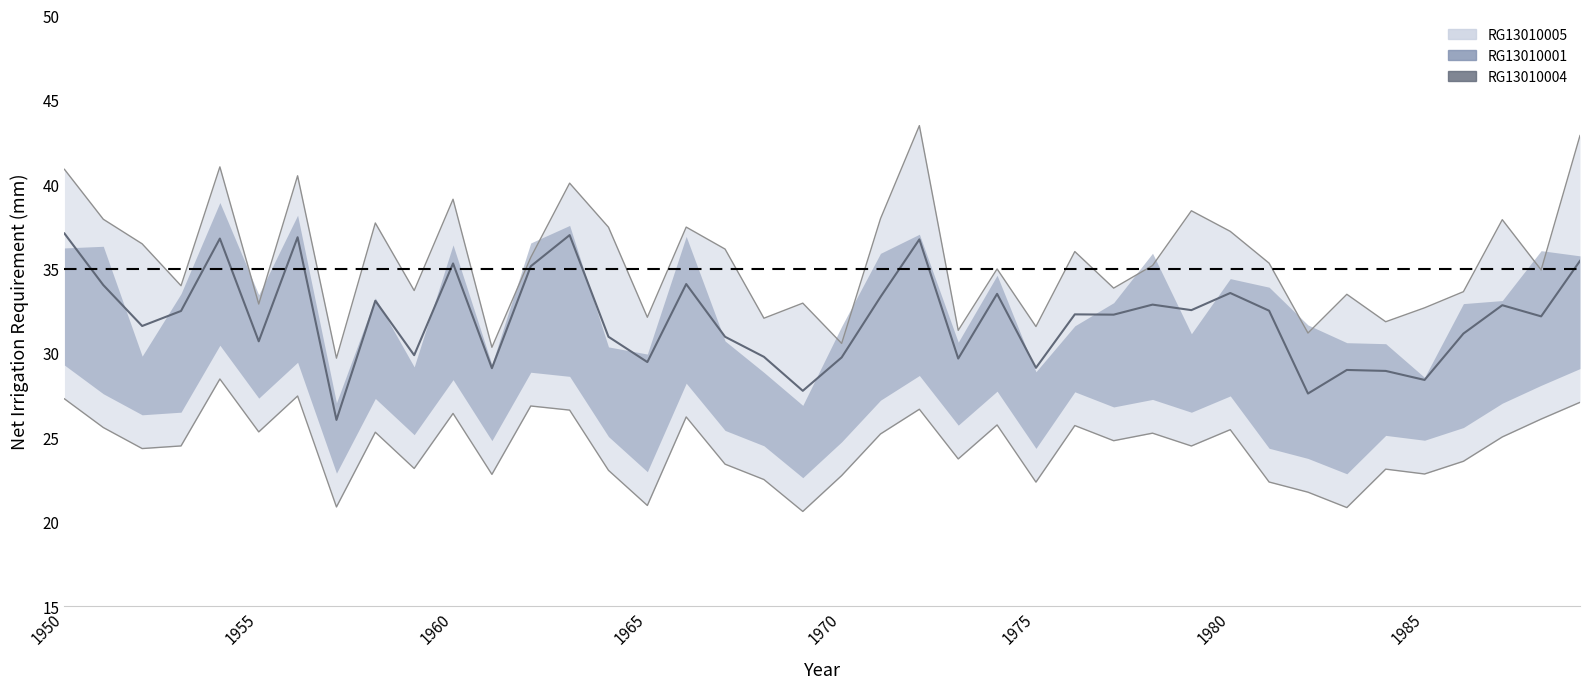

Where is RG13010004 nearest to the value 31?

14